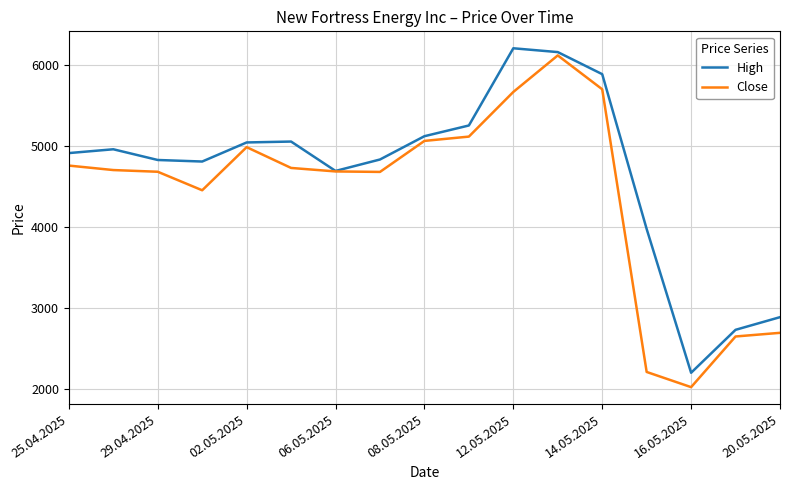

Is this an area chart (filled region under the line)?

No